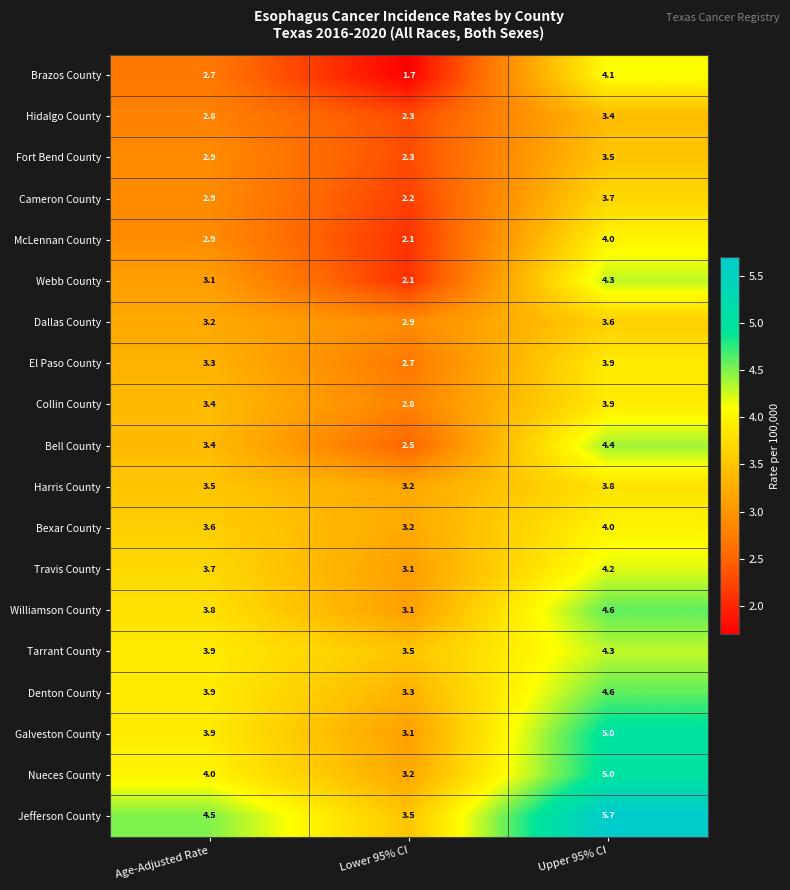

Rank the categories by El Paso County value from highest to lowest.

Upper 95% CI, Age-Adjusted Rate, Lower 95% CI